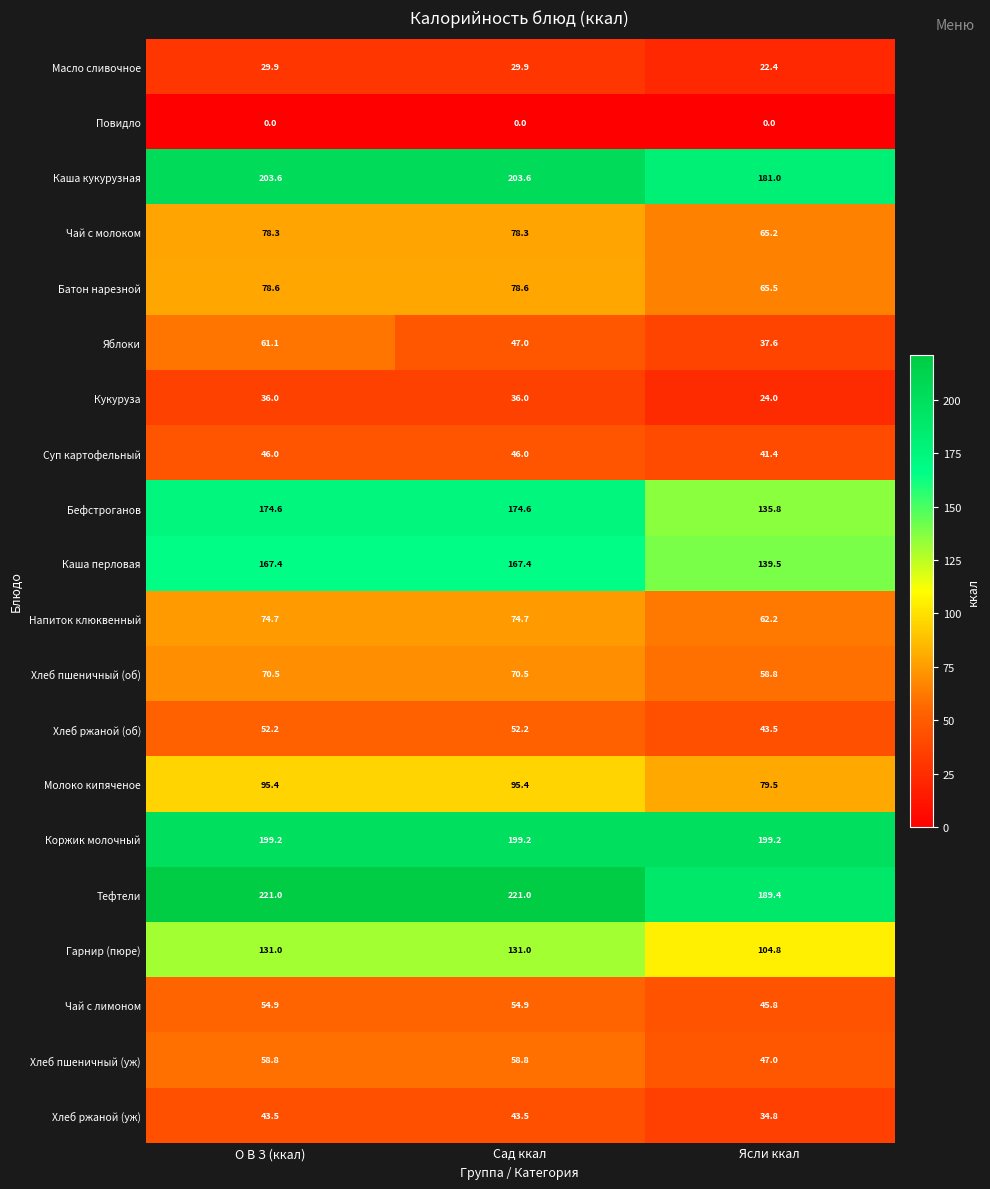

What is the average value of the Масло сливочное series?

27.4